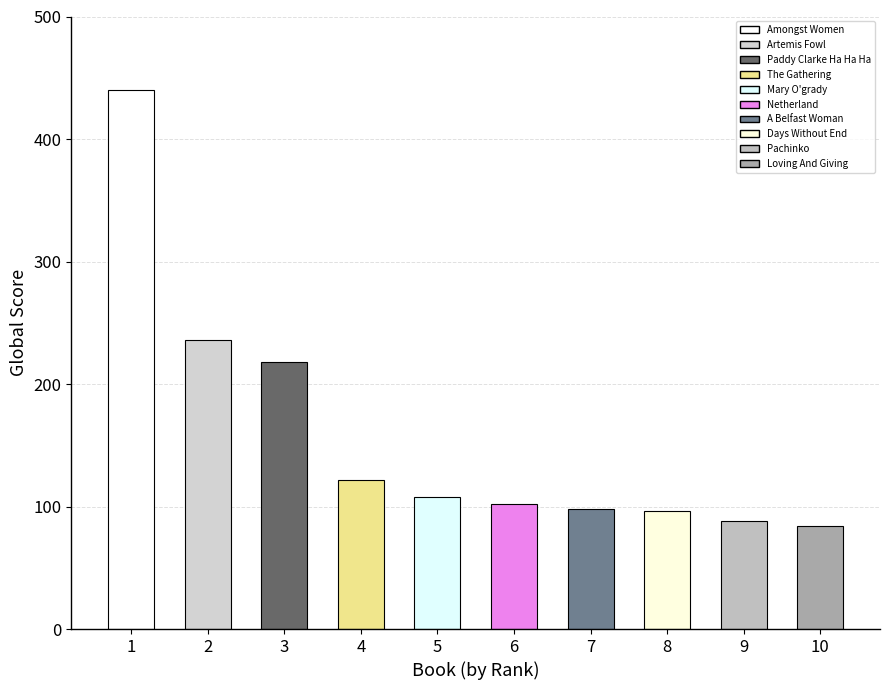

At which label is the value closest to 262?

2